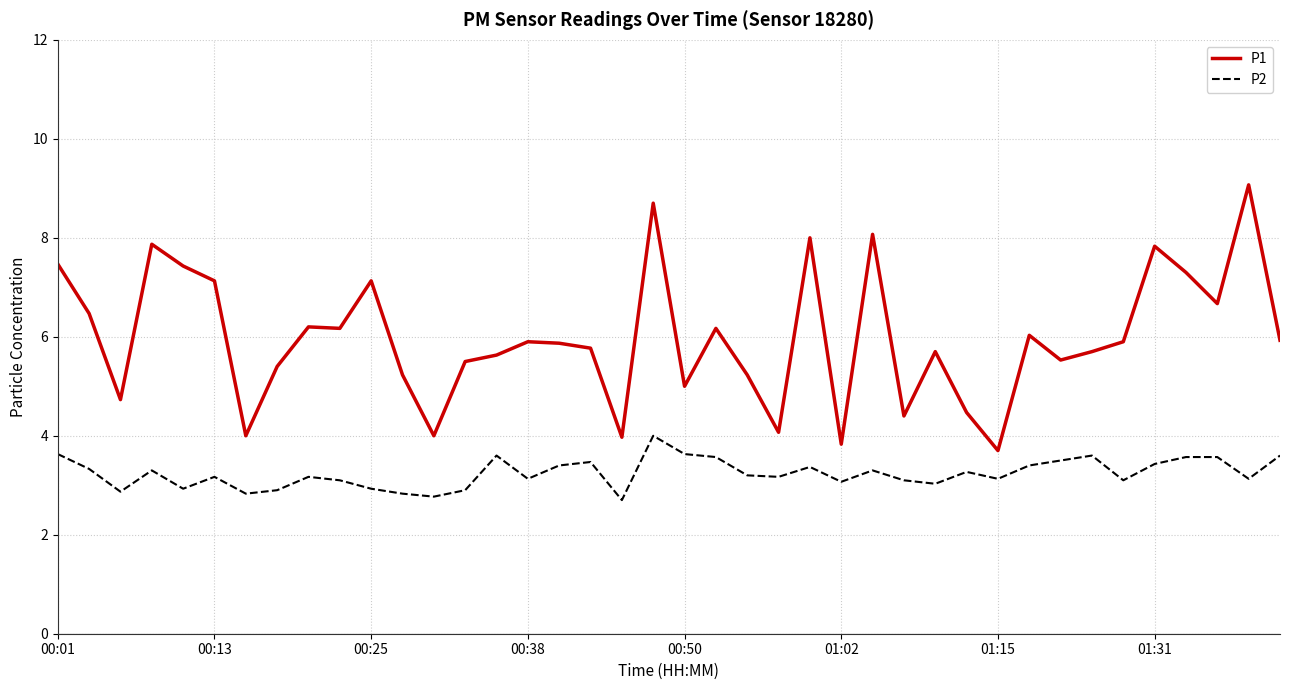

What is the difference between the maximum and minimum values in the P1 series?

5.4